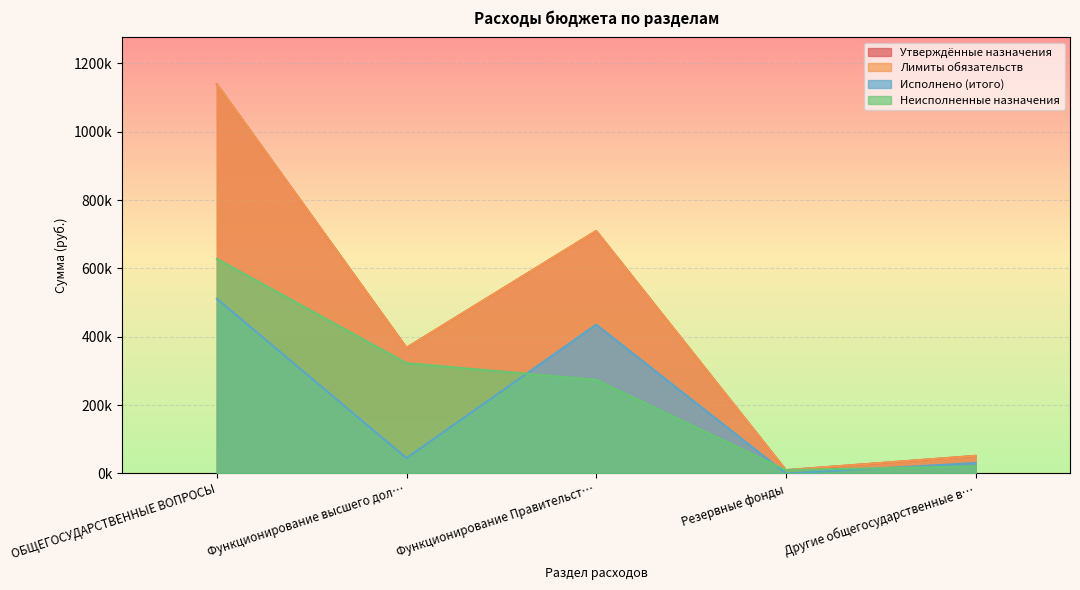

How many lines are shown in the chart?

4